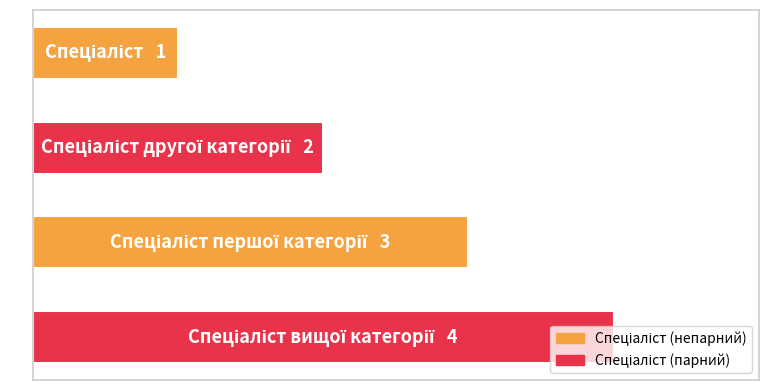

At which label is the value closest to 2?

1